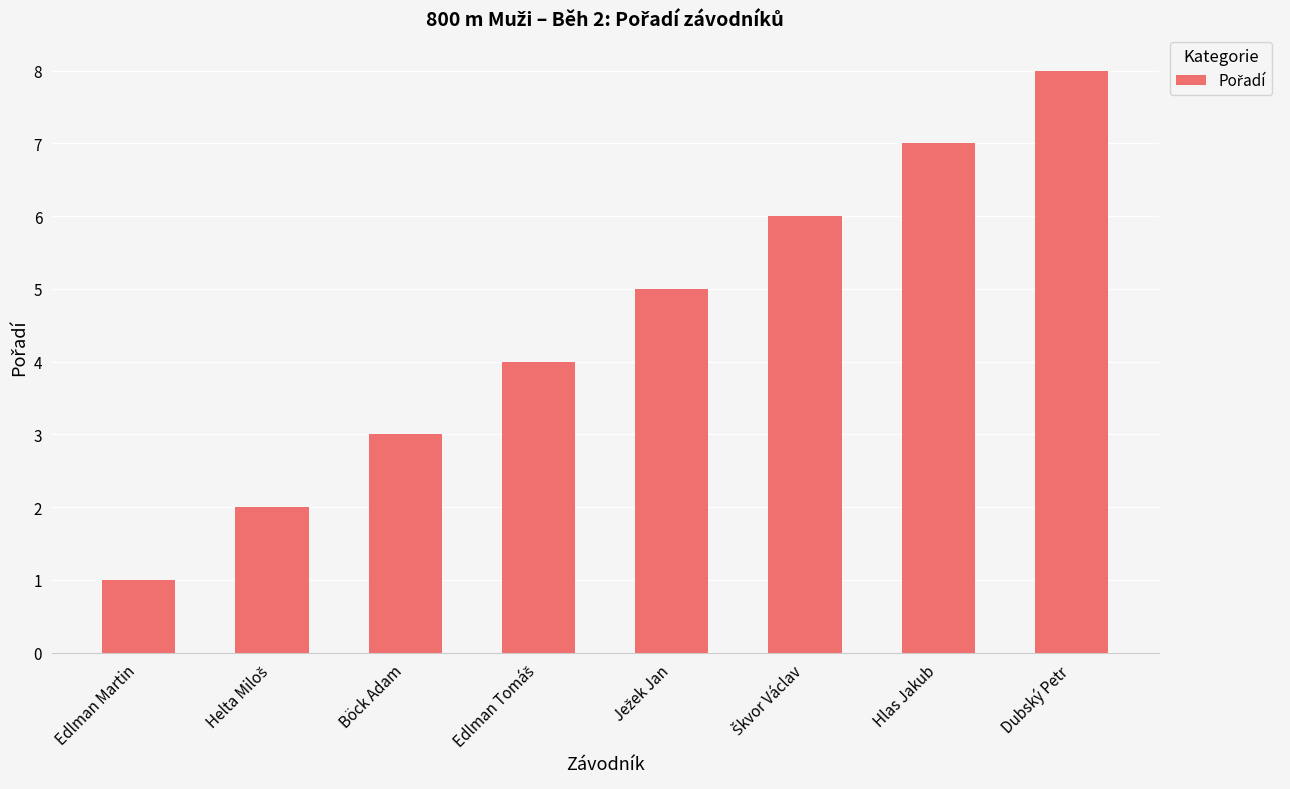

Are the bars horizontal?

No